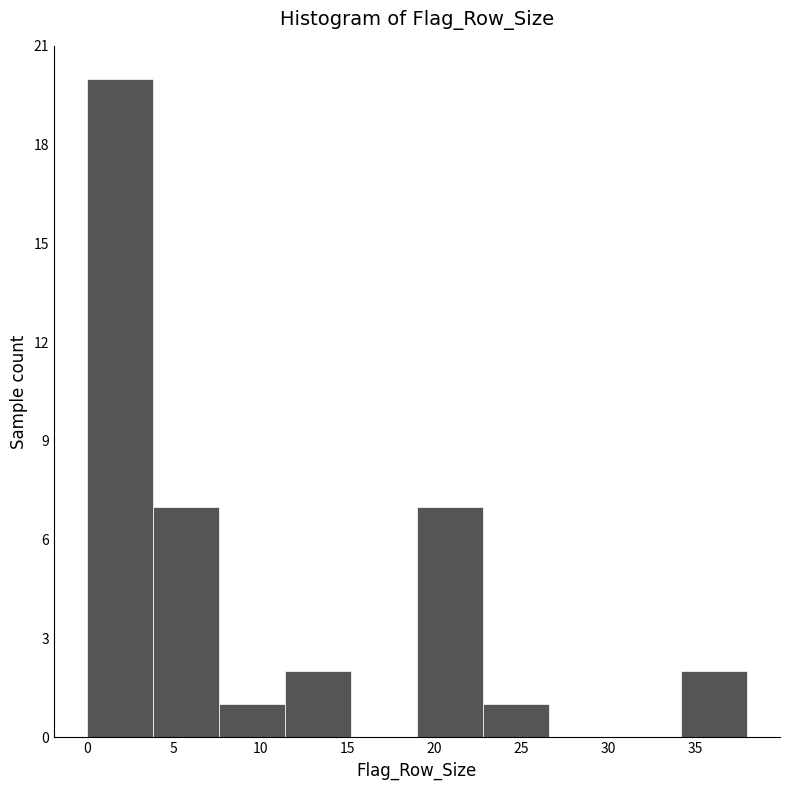

Over which range of the x-axis is the bar tallest?

0.0 to 3.8